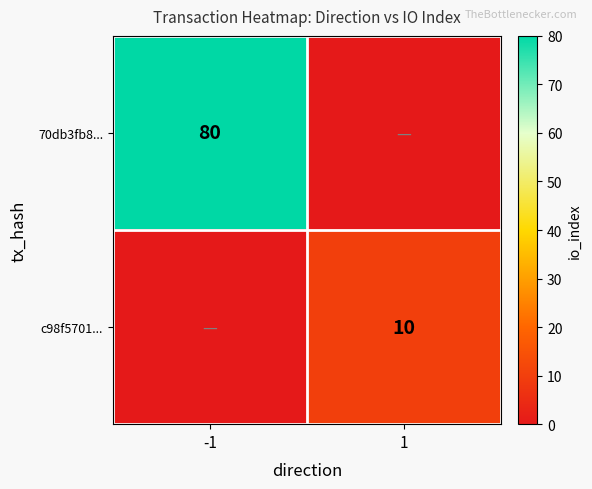

Is it true that c98f5701... equals 10 at 1?

True